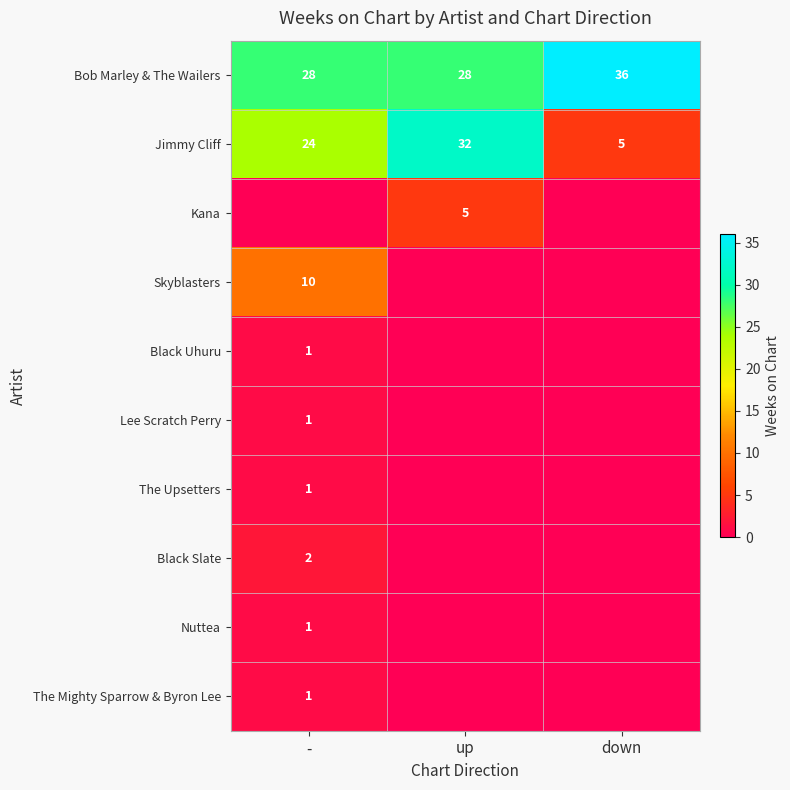

Read the Bob Marley & The Wailers value at -.

28